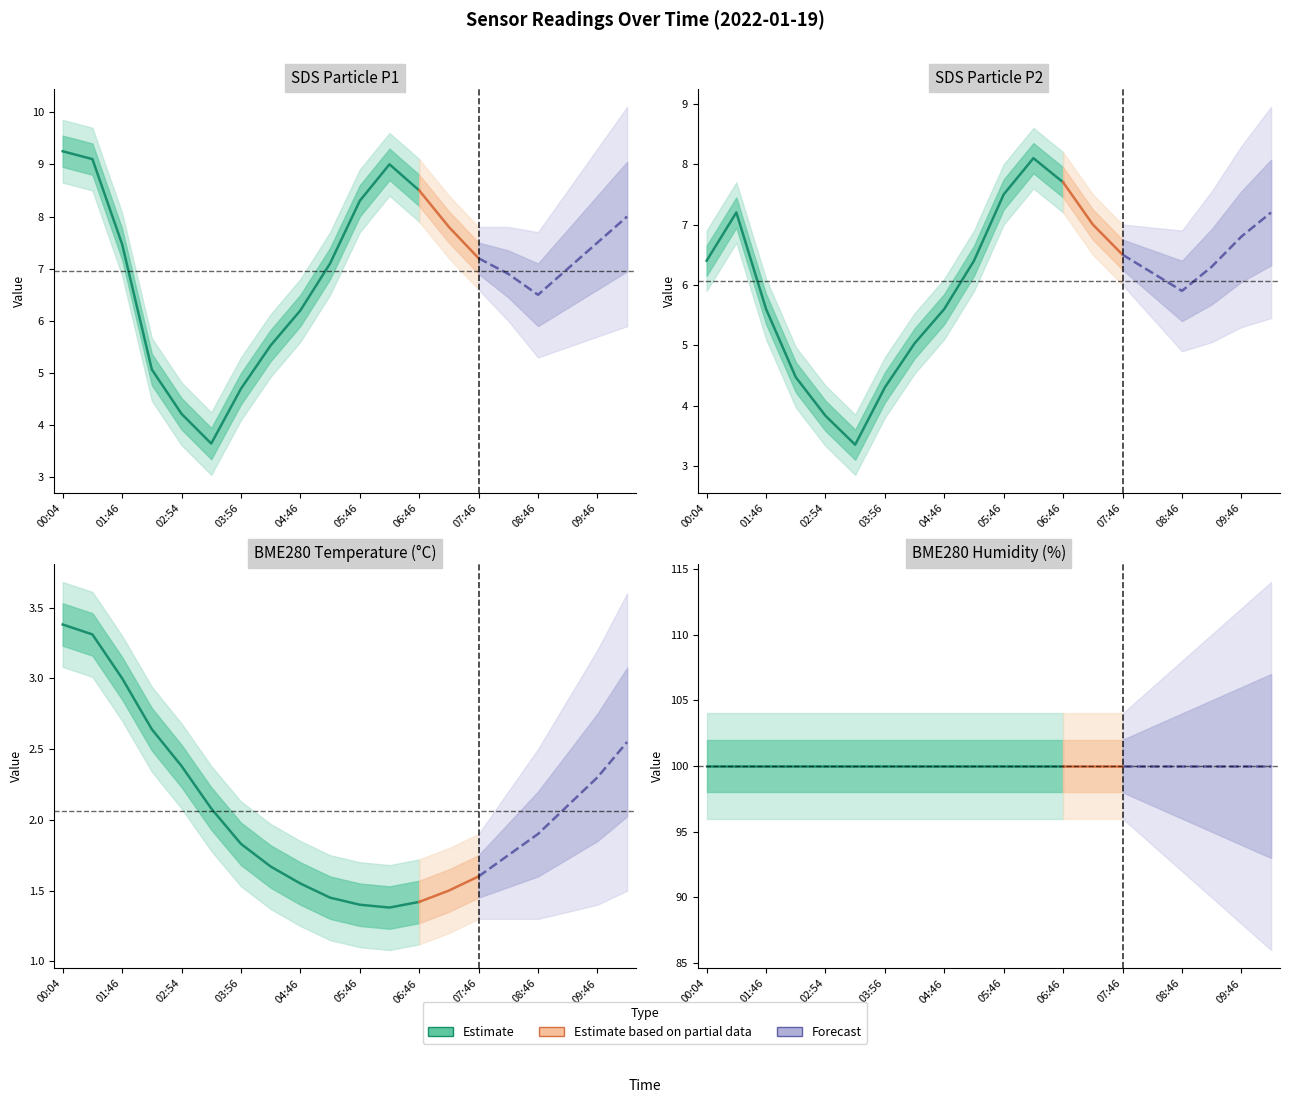

In SDS_P2, how many points are higher than both neighbors (excluding endpoints)?

2